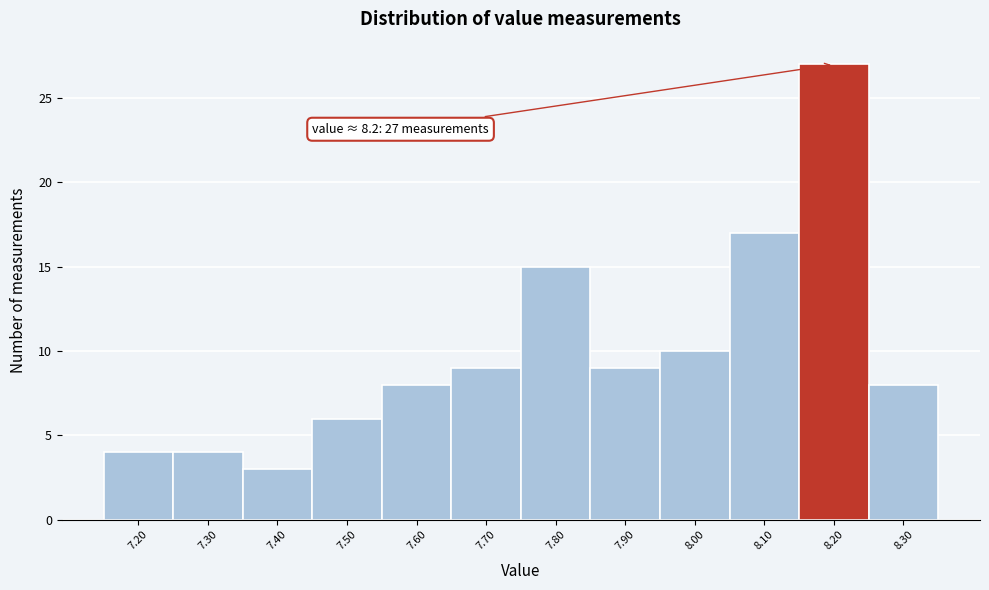

Reading right to left, transcribe all the data shown in this chart.

8	27	17	10	9	15	9	8	6	3	4	4